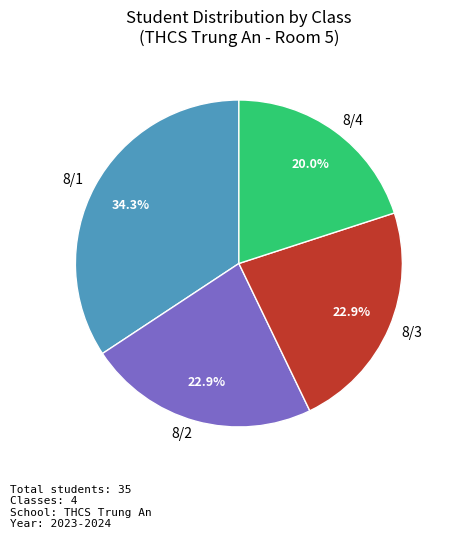

Is there a majority slice in this chart?

No